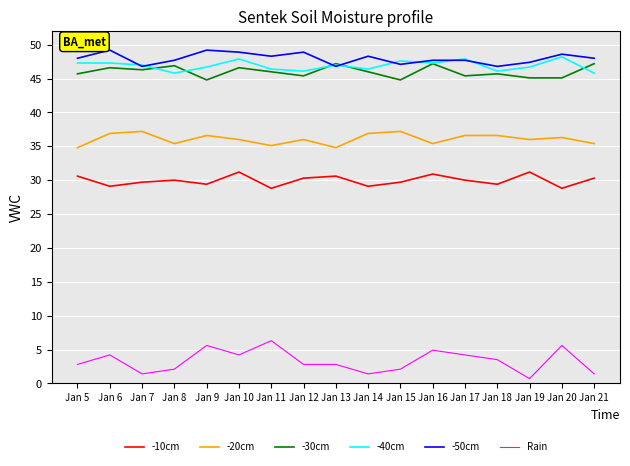

What is the maximum value for -10cm?

31.2